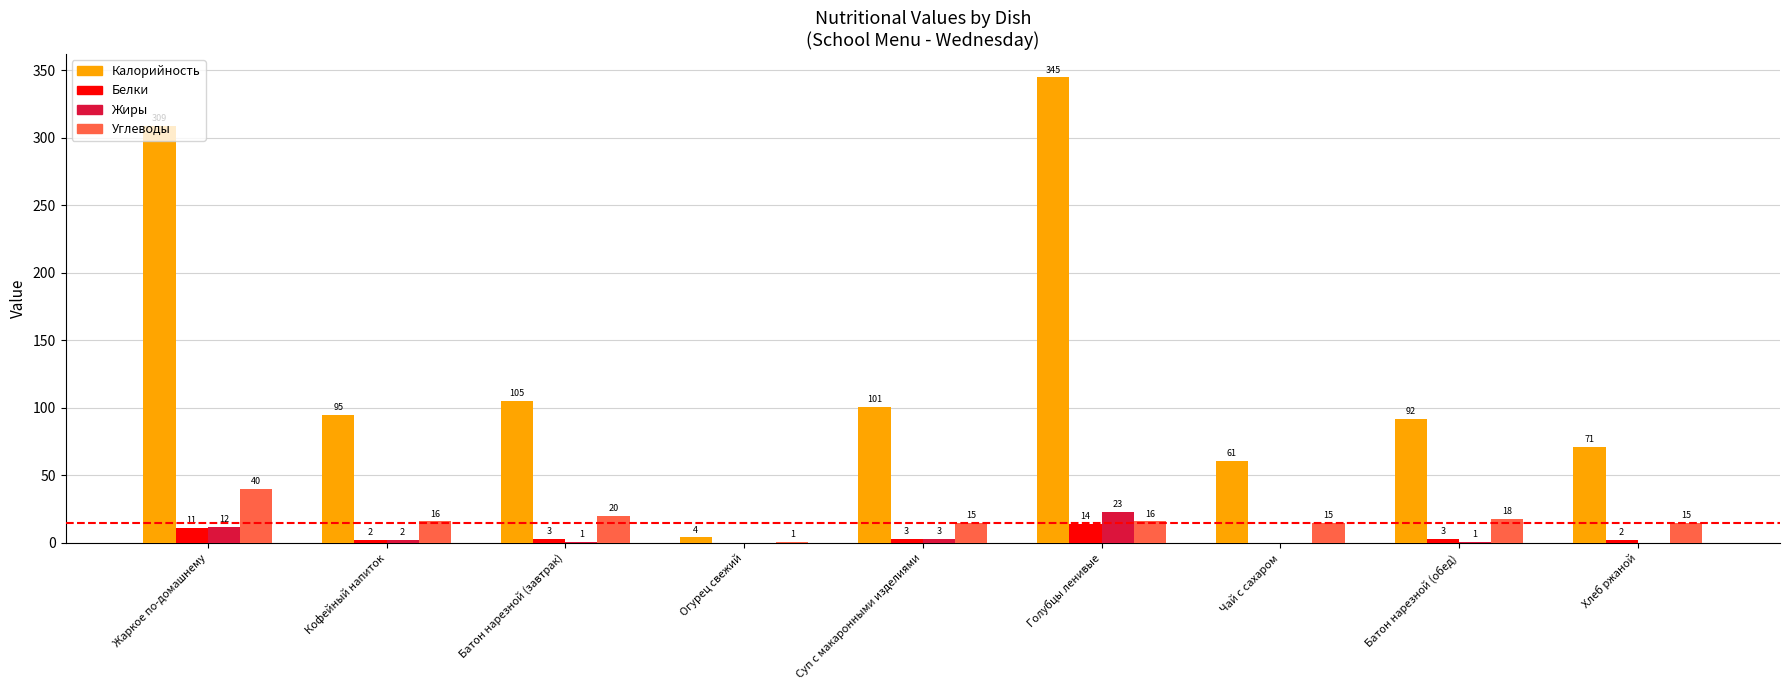

What is the sum of all Калорийность values?

1183